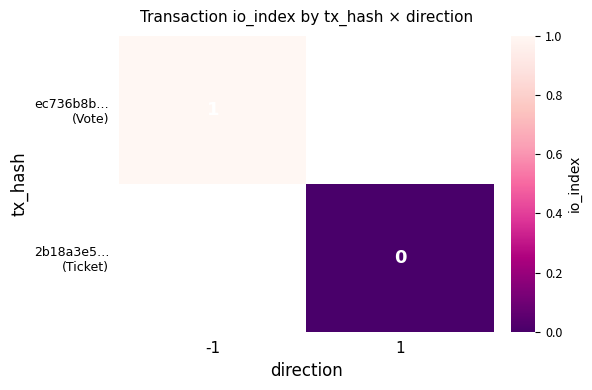

How many distinct data groups are displayed?

2